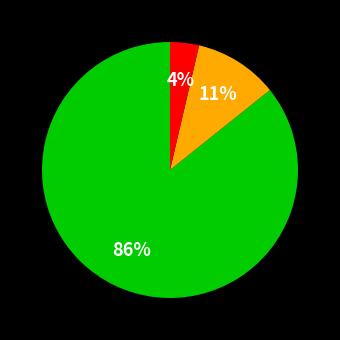

To the nearest percent, what is the average slice percentage?

33%